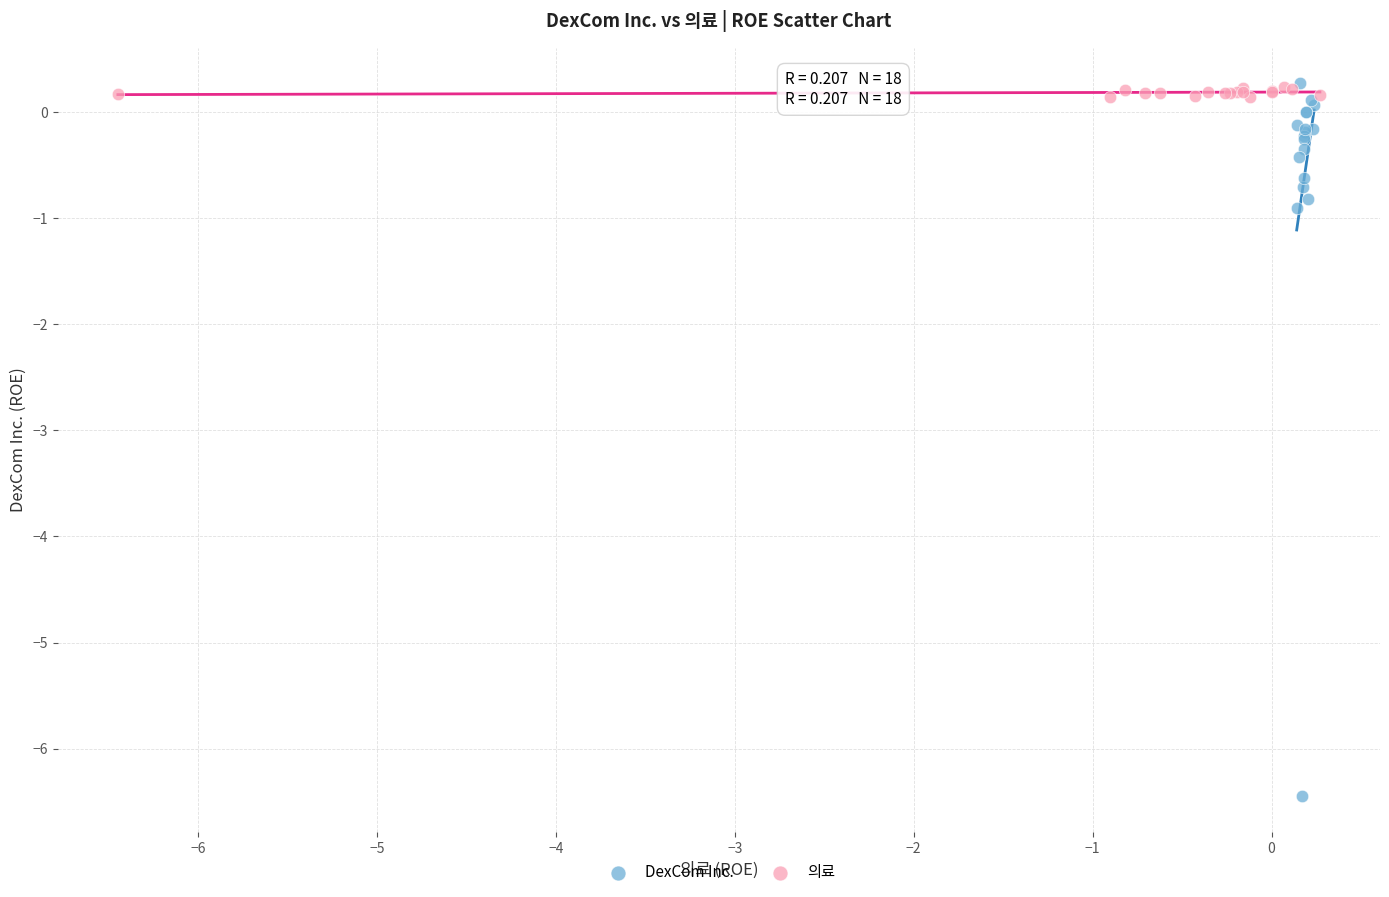

Which series reaches the minimum Y coordinate?

DexCom Inc.